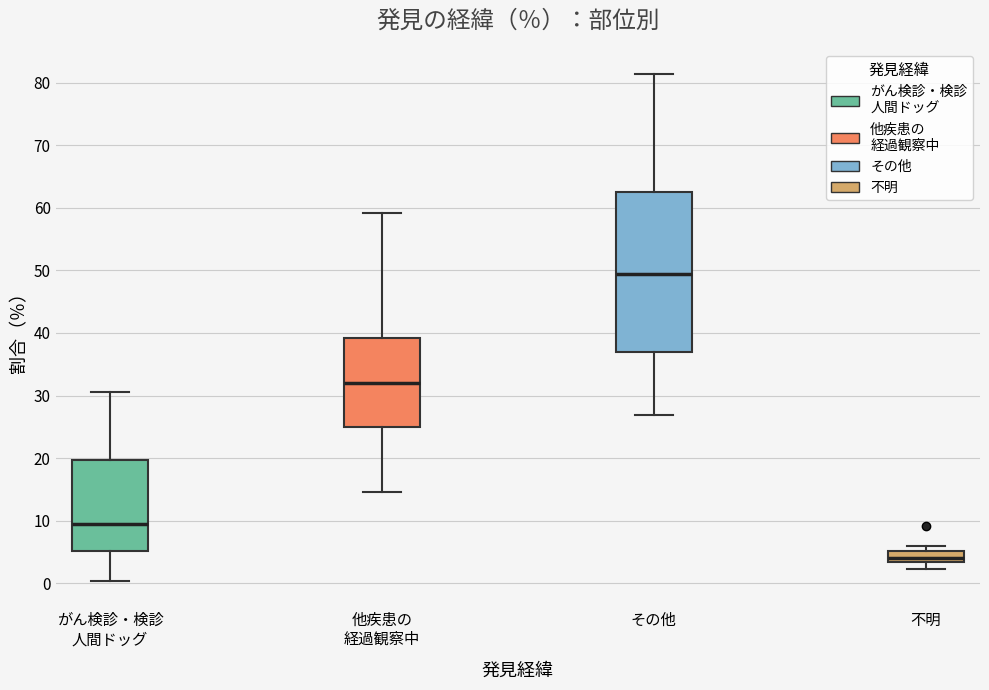

Which box is the tallest, from its lower edge to its upper edge?

その他